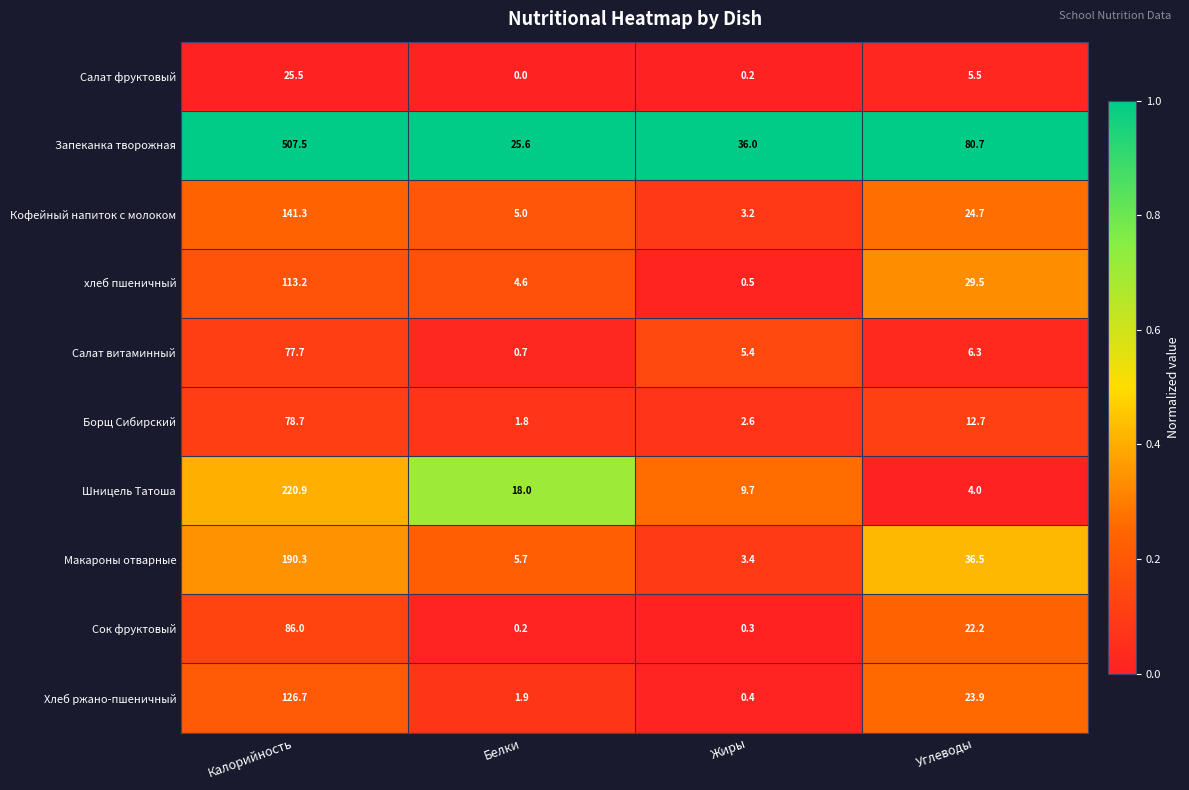

What is the maximum value shown in the chart?

507.5